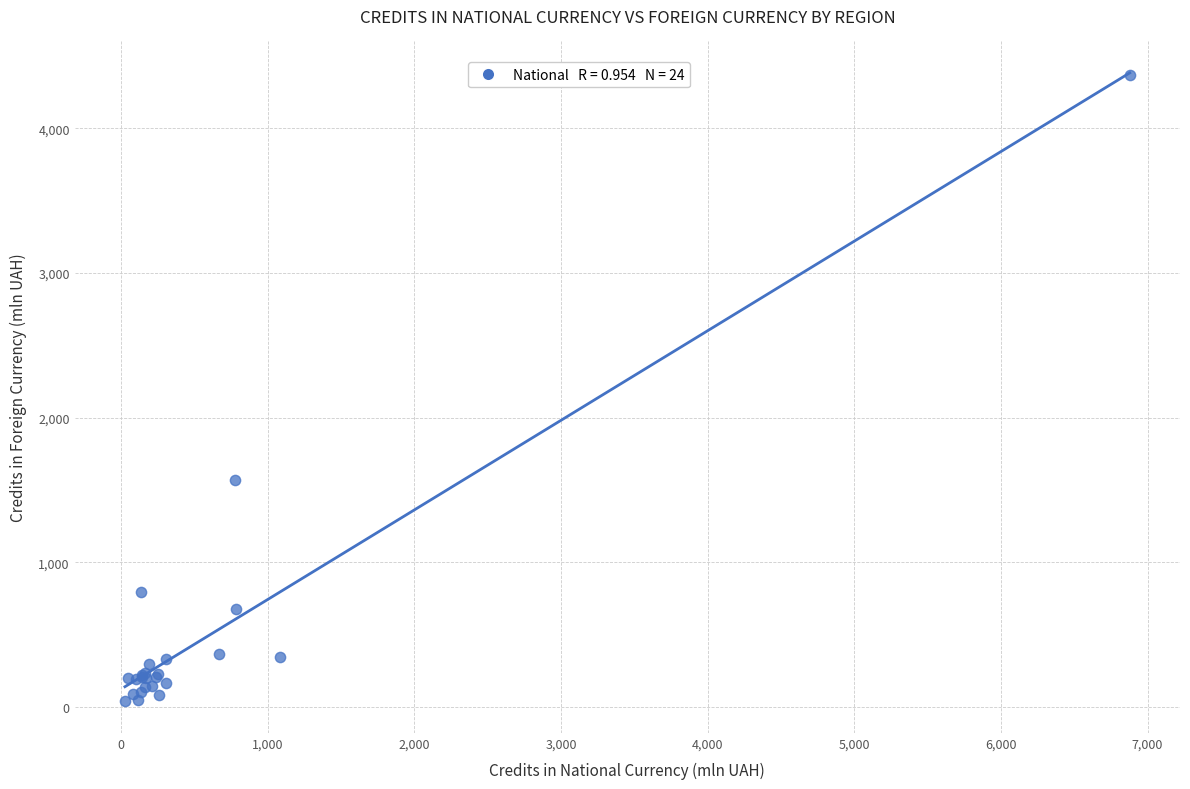

What Y value in the scatter plot is closest to 2203?

1566.6